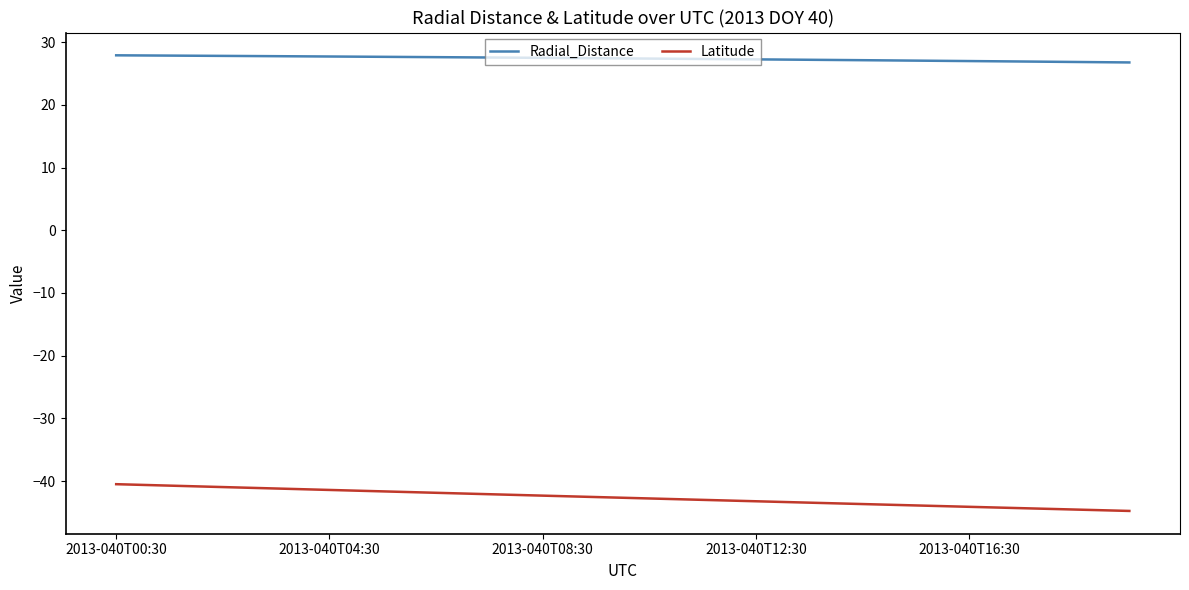

List the series in order of their peak value, lowest first.

Latitude, Radial_Distance